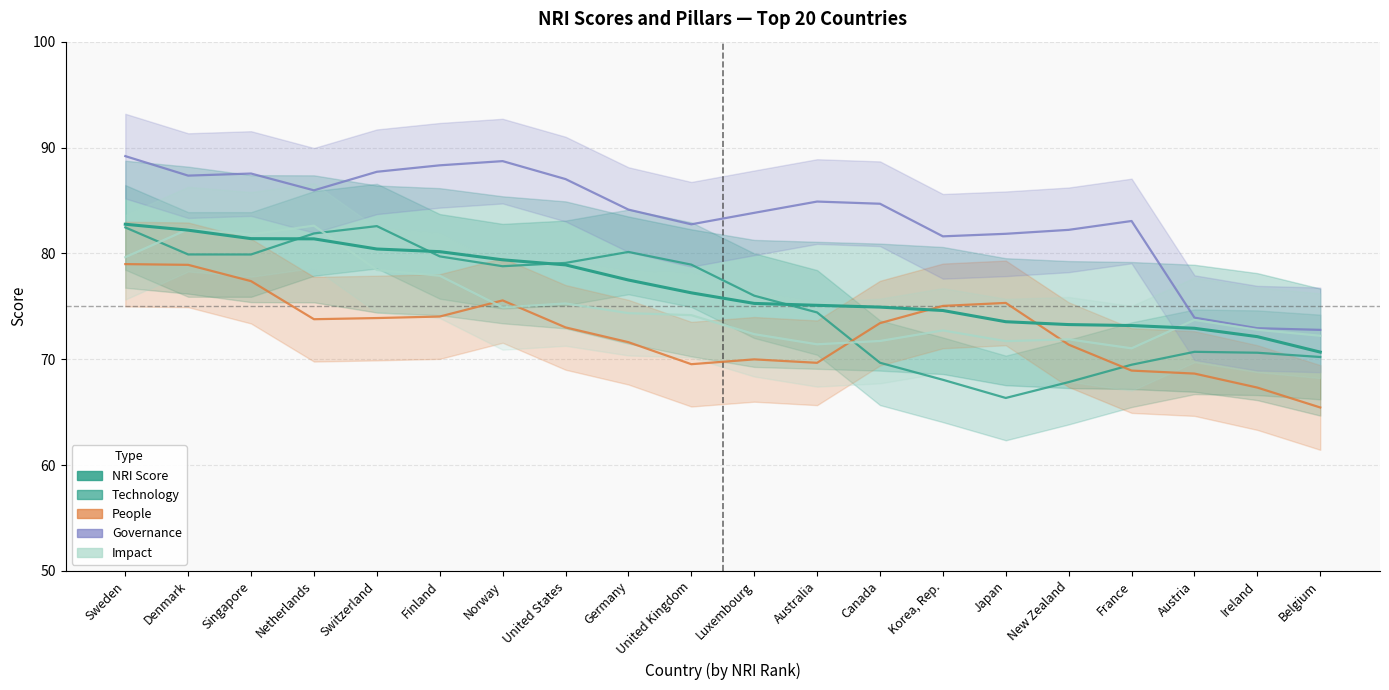

How many categories are shown in the chart?

20